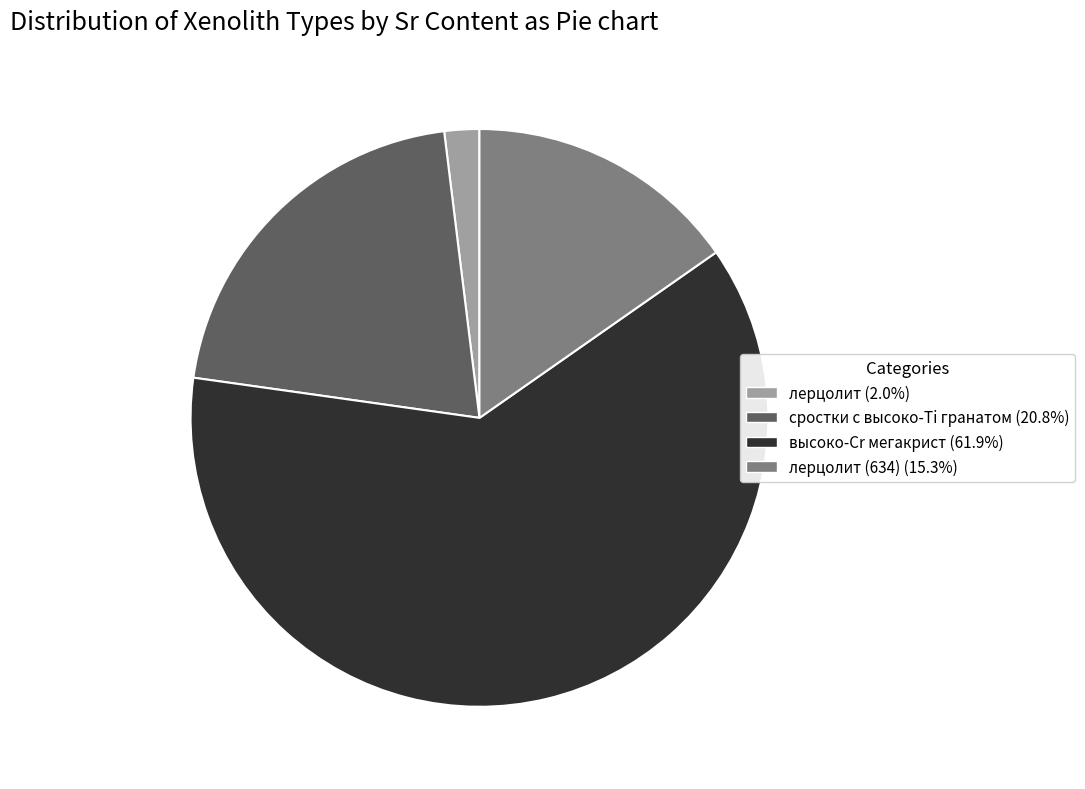

Is there a majority slice in this chart?

Yes